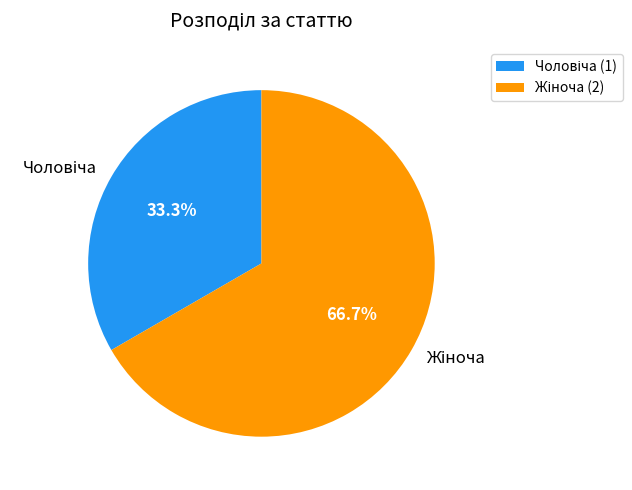

Is there any slice that represents more than half of the pie?

Yes